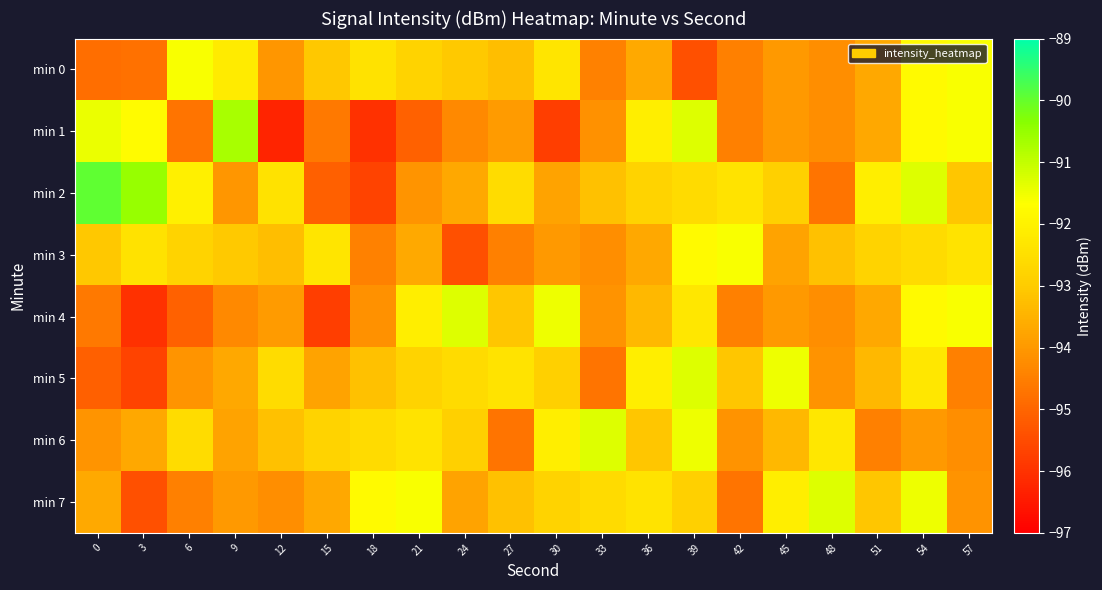

What is the difference between the highest and lowest values at 12?

3.8